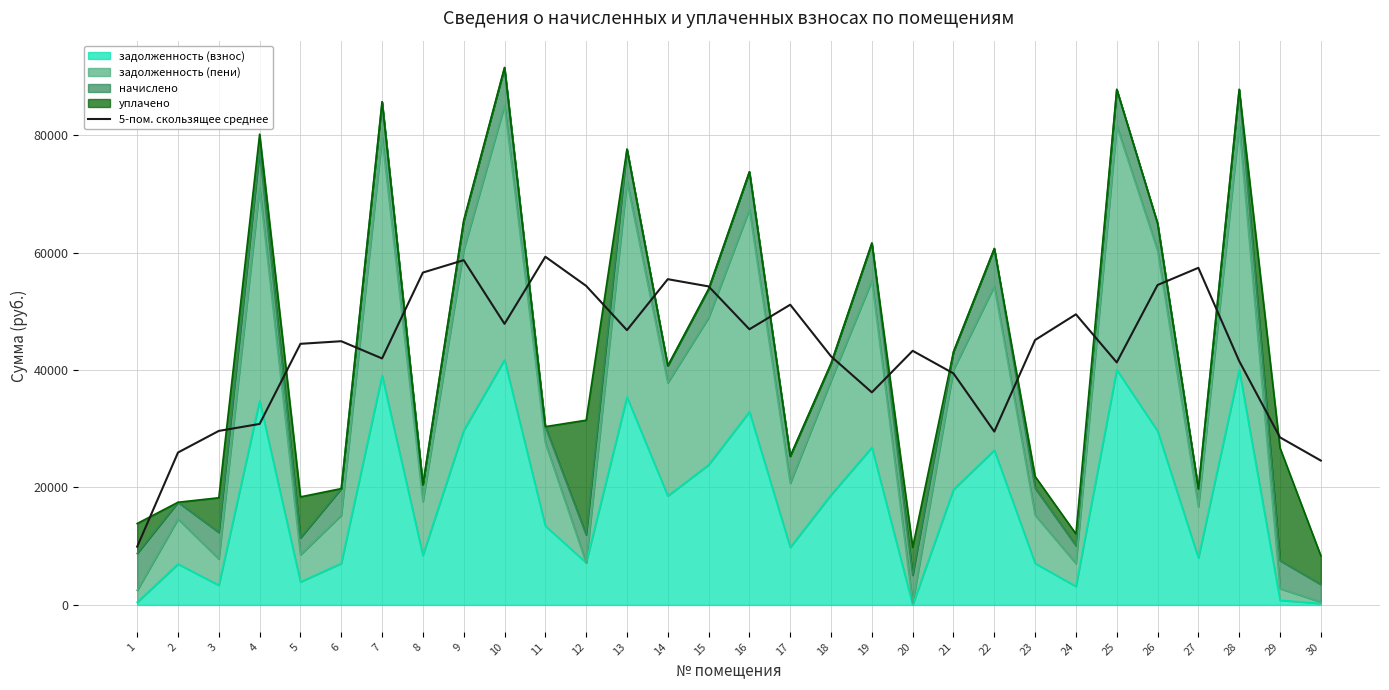

The value at 8 is 77980.3. True or false?

False